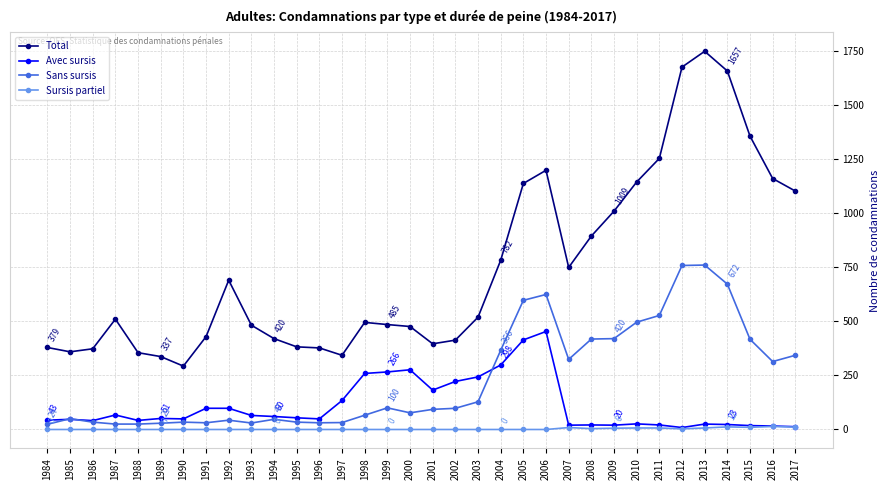

Which category has the highest value across all series?

2013